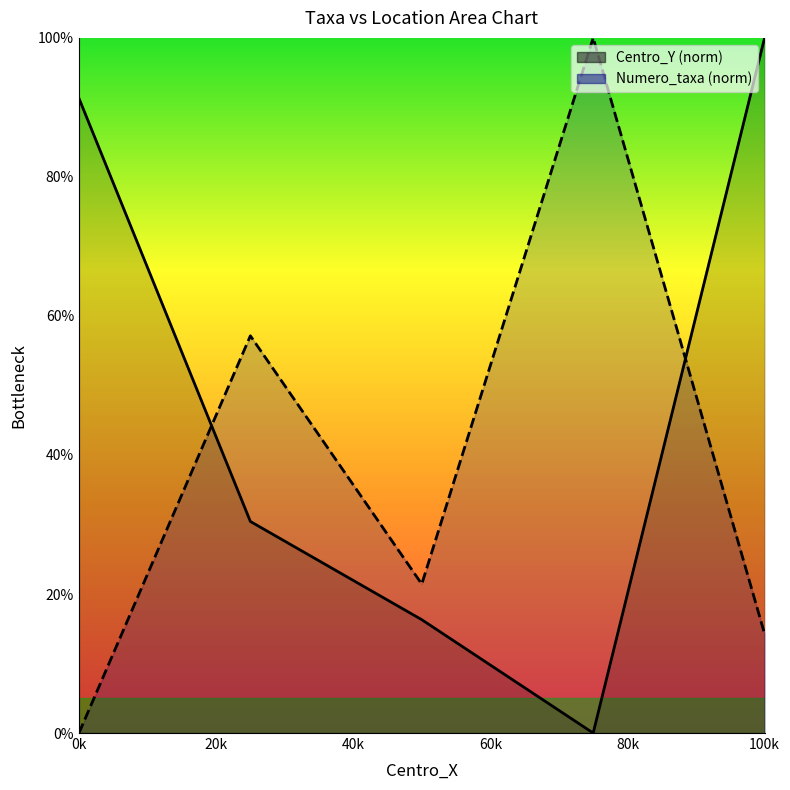

How many positive values does the Centro_Y (norm) series have?

4